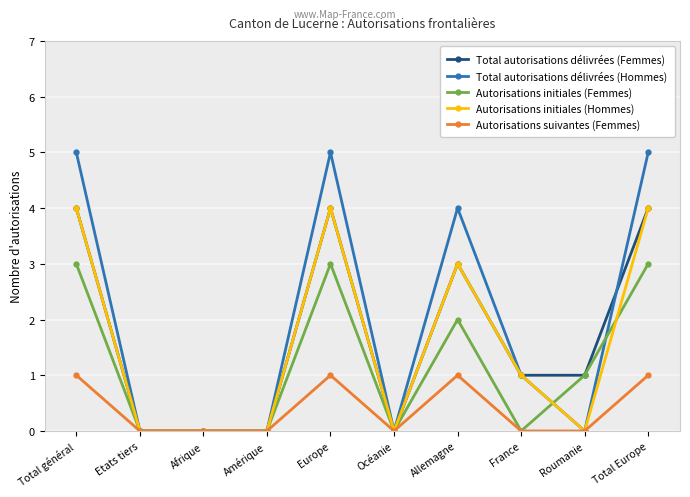

True or false: Autorisations initiales (Femmes) and Autorisations initiales (Hommes) intersect in this chart.

True